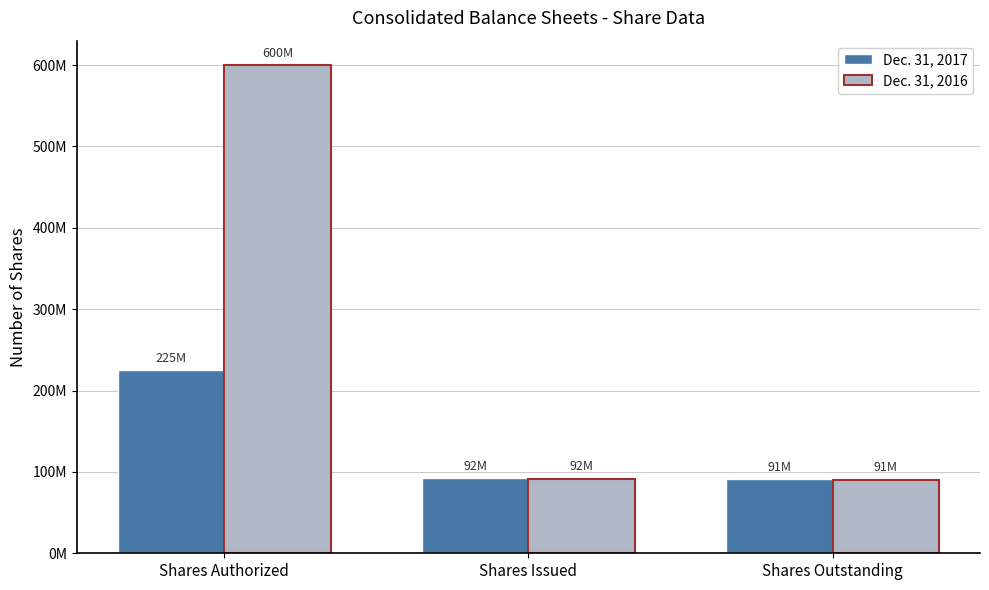

Does the chart contain any negative values?

No